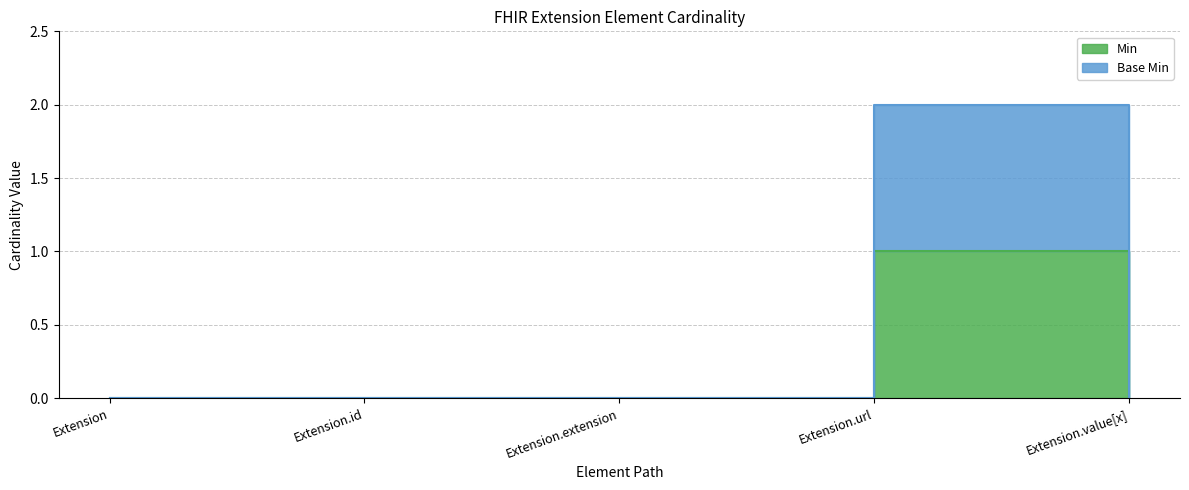

What position from the left is Extension.url?

4